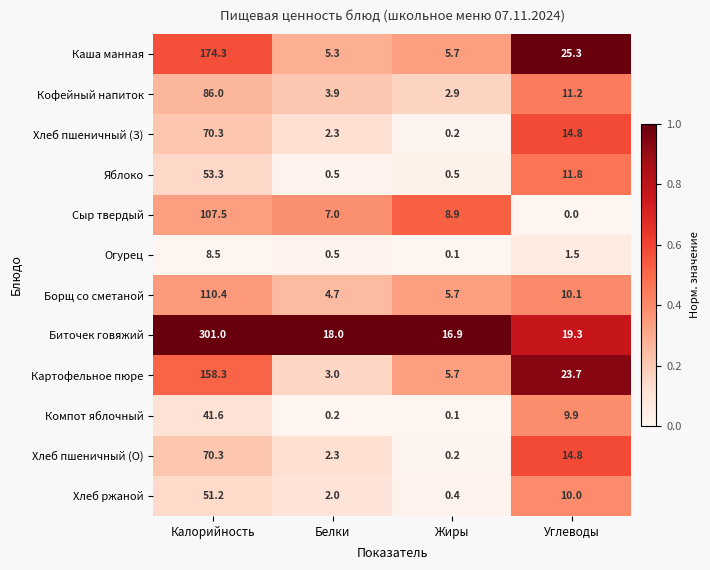

What is the difference between the maximum and minimum values in the Хлеб пшеничный (О) series?

70.1